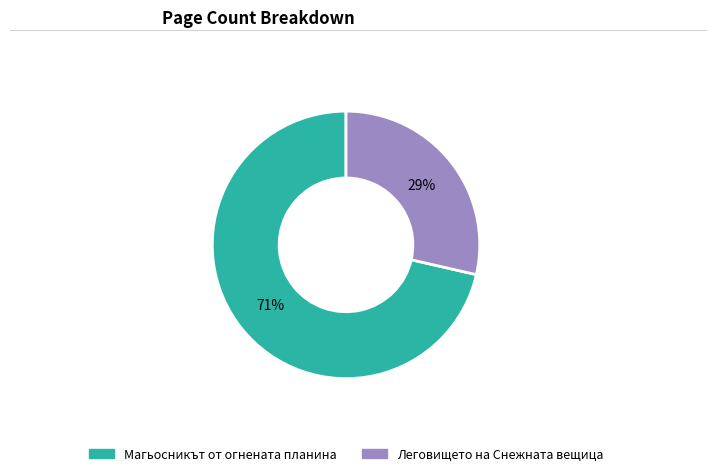

Is there any slice that represents more than half of the pie?

Yes